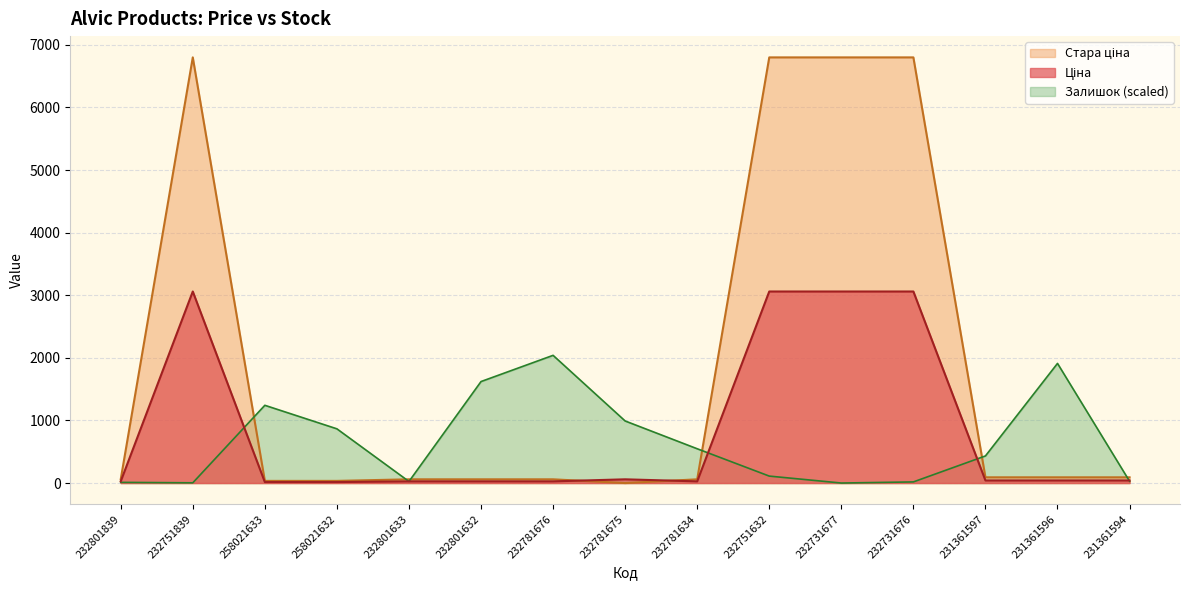

At which label does Залишок first exceed 121?

258021633